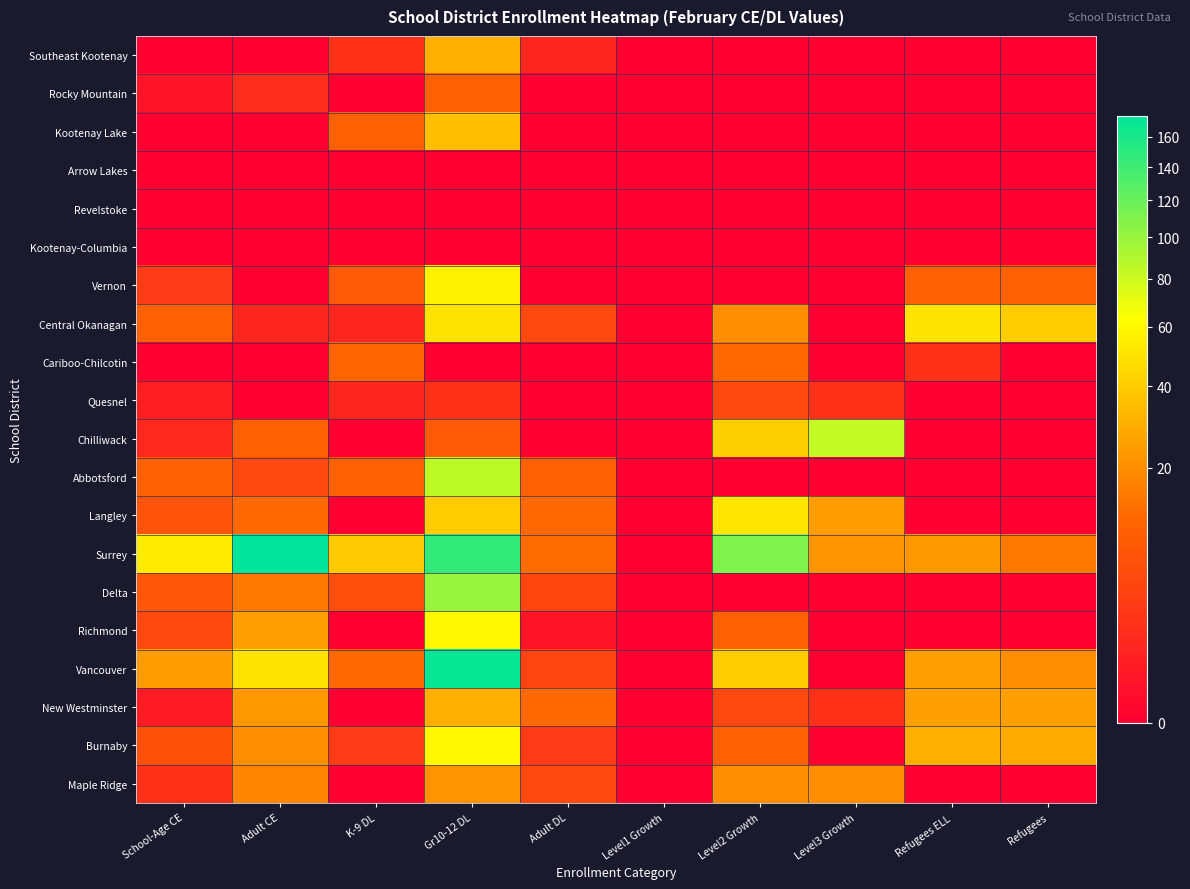

Rank the series at K-9 DL from highest to lowest value.

Surrey, Vancouver, Cariboo-Chilcotin, Kootenay Lake, Abbotsford, Vernon, Delta, Burnaby, Southeast Kootenay, Central Okanagan, Quesnel, Rocky Mountain, Arrow Lakes, Revelstoke, Kootenay-Columbia, Chilliwack, Langley, Richmond, New Westminster, Maple Ridge